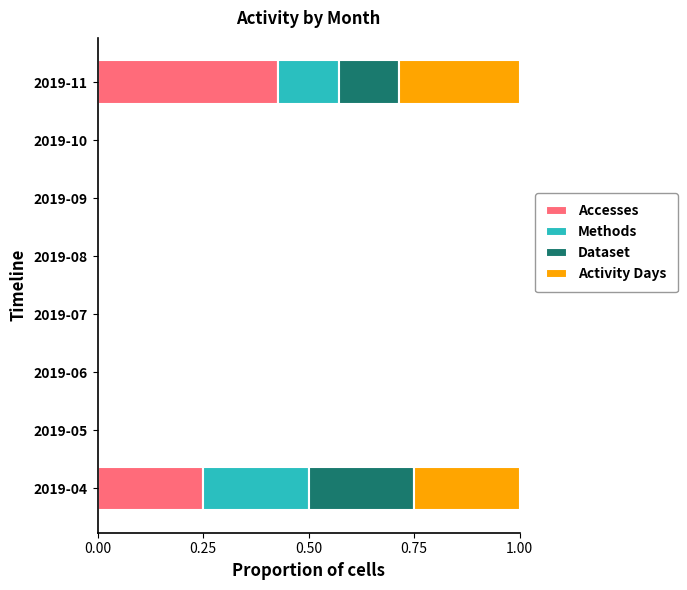

What is the sum of all Accesses values?

0.7